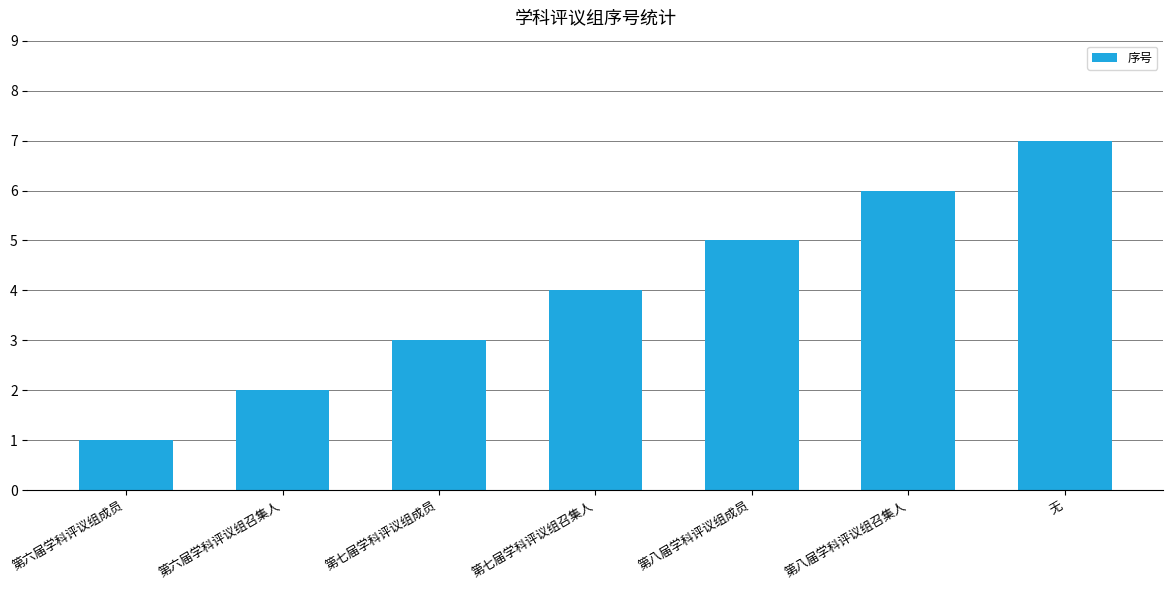

Between 第七届学科评议组召集人 and 第六届学科评议组召集人, which is larger?

第七届学科评议组召集人